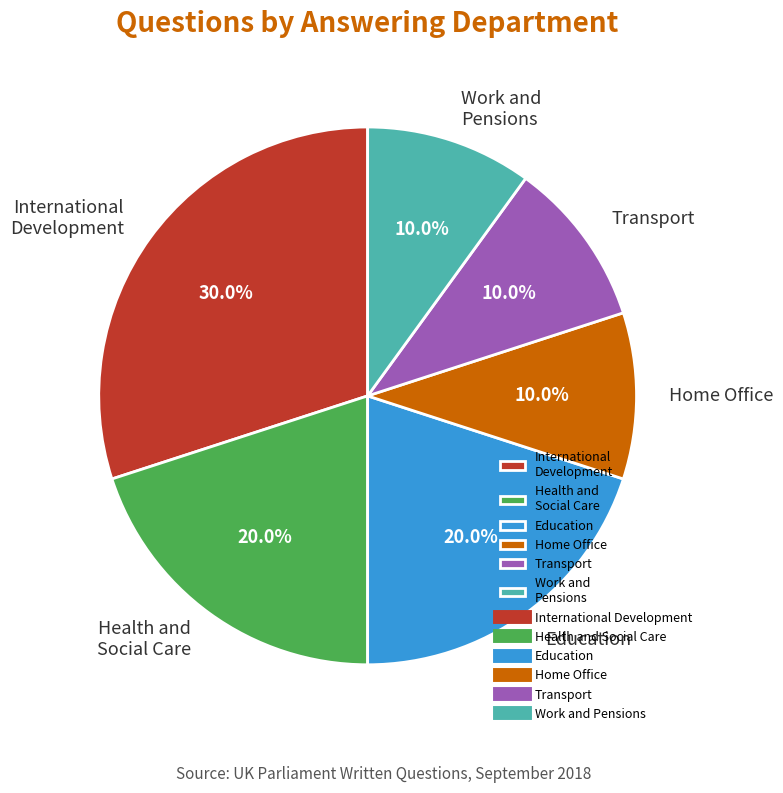

How many segments does this pie chart have?

6